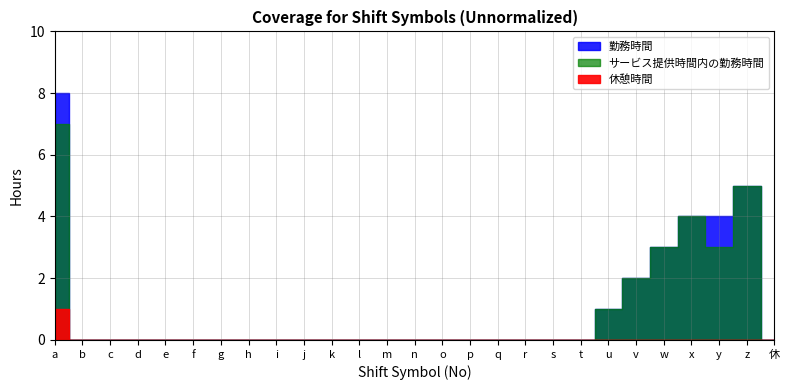

Rank the series by their maximum value, from highest to lowest.

勤務時間, サービス提供時間内の勤務時間, 休憩時間